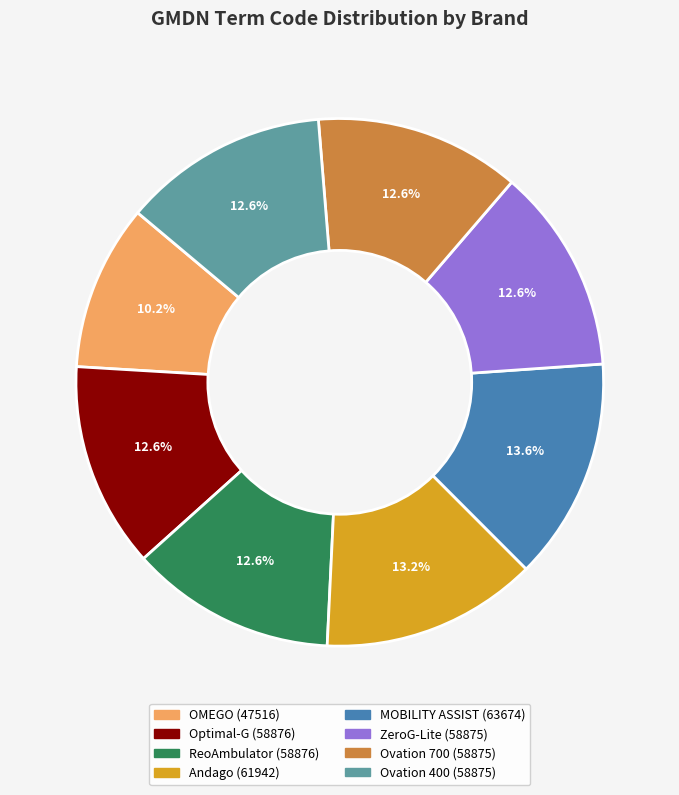

How many slices are in this pie chart?

8